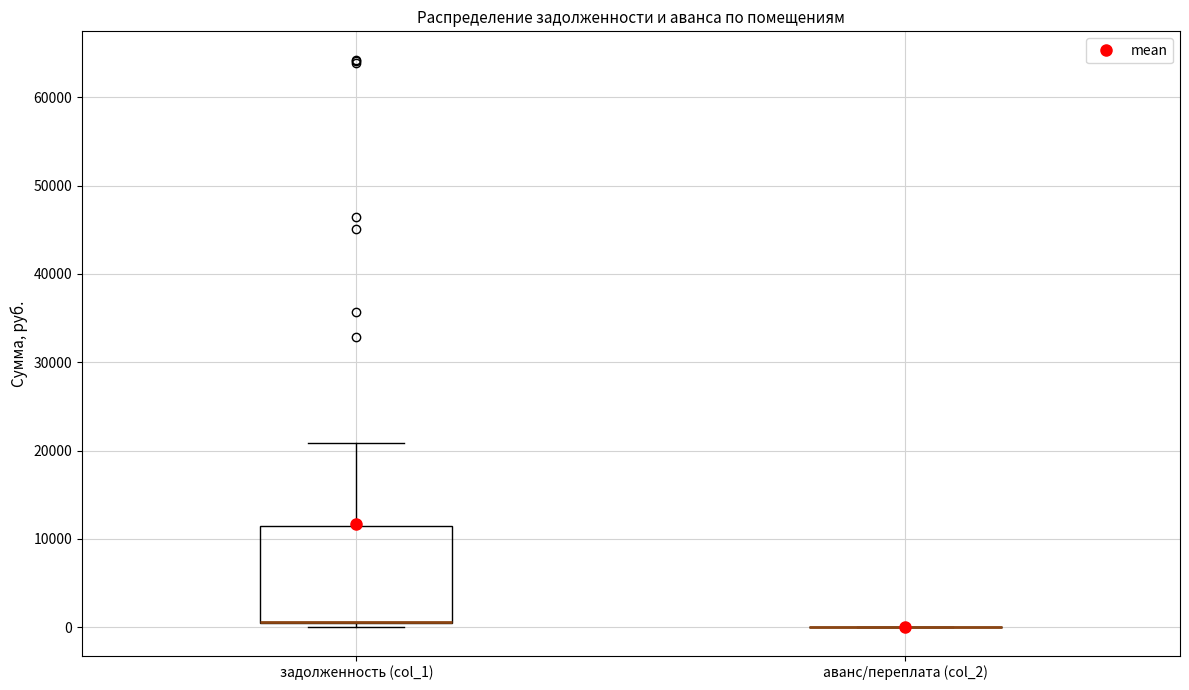

Reading left to right, read every box against the y-axis: the position of its median line, the range the box covers, and the ends of its whiskers. The values are not printed on the chart, so give them approximately, as read against the axis.

задолженность (col_1): median 1000 (drawn on the box's lower edge), box 0 to 11000, whiskers 0 (just below the box's lower edge) to 21000
аванс/переплата (col_2): box collapsed to a line at 0, whiskers 0 to 0